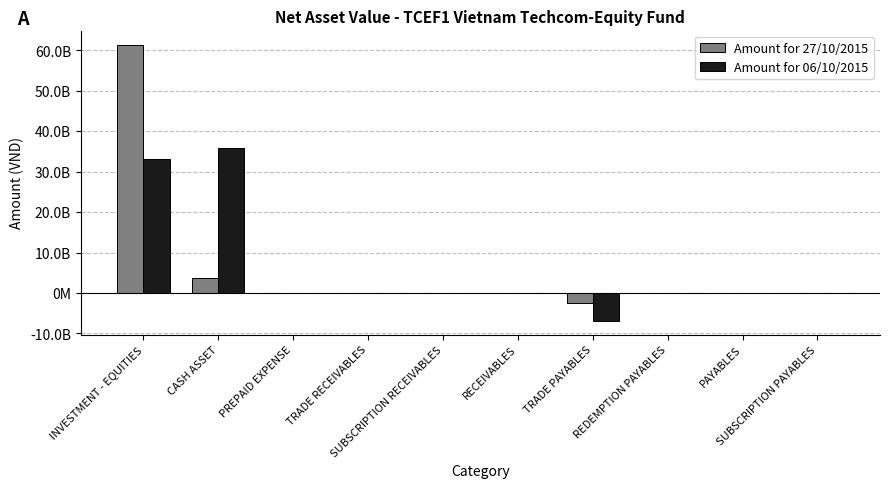

The Amount for 27/10/2015 series shows 140926096 at RECEIVABLES. True or false?

False